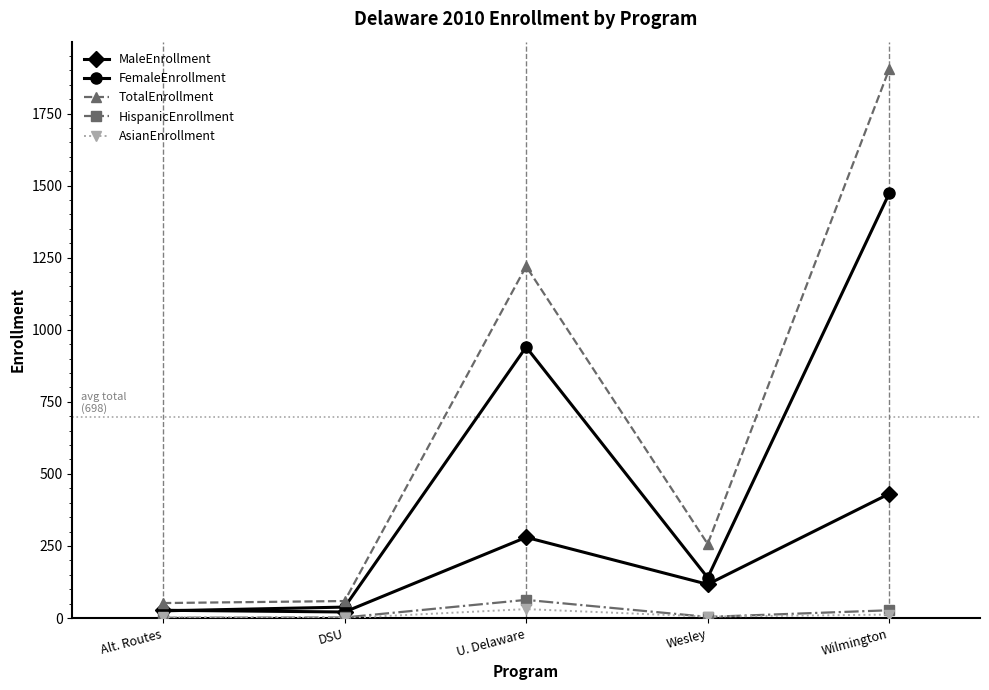

What is the difference between the highest and lowest values at DSU?

59